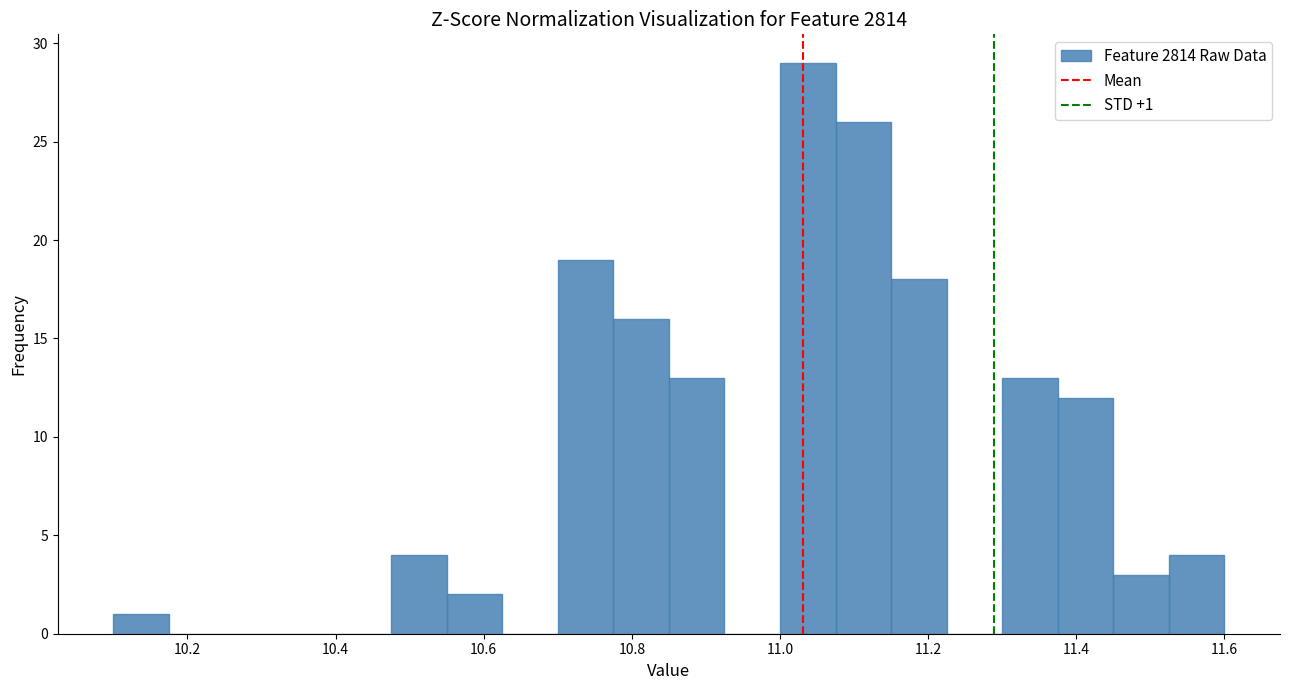

Around what value on the x-axis is the tallest bar? Give the approximate position of its centre, as read against the axis.

11.04